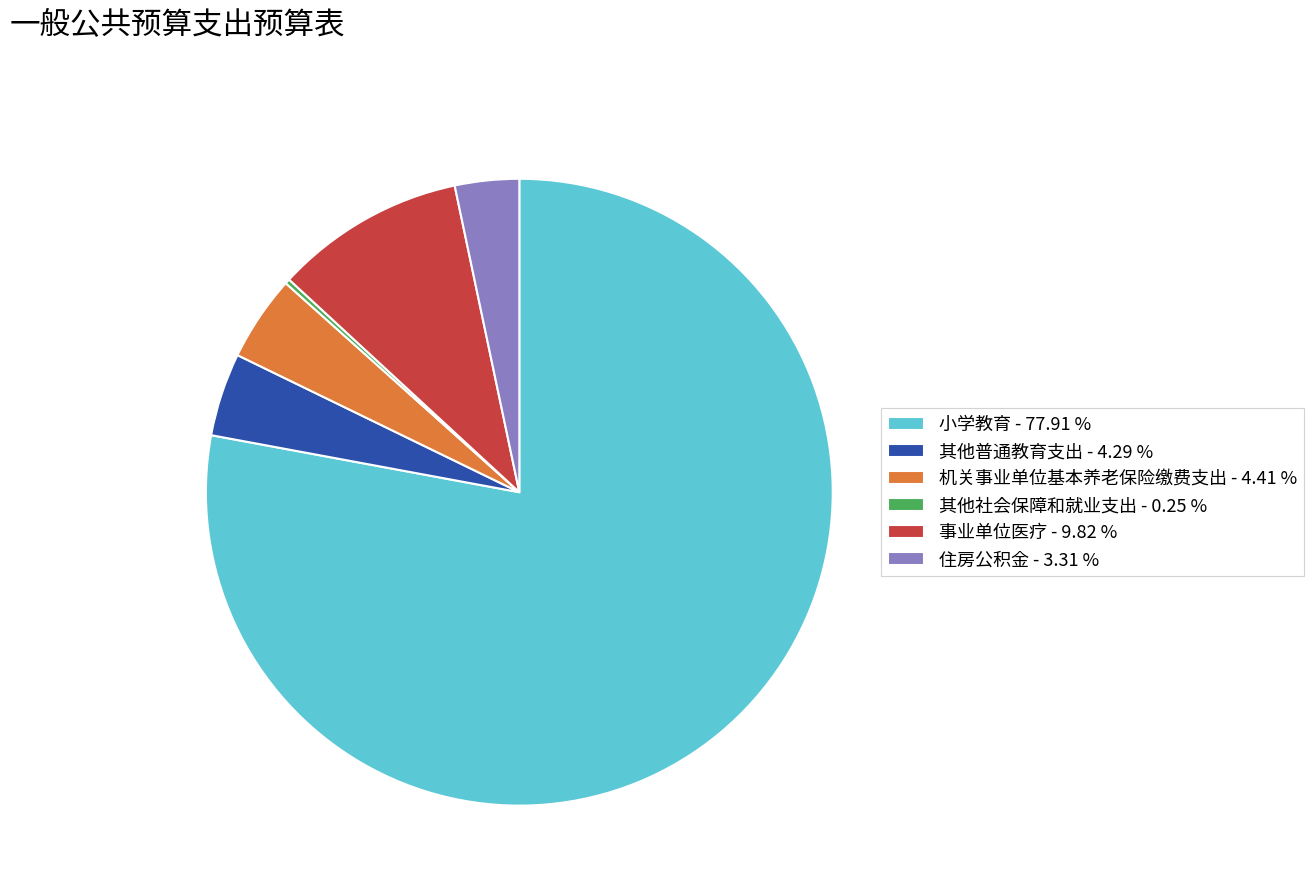

Which has a higher value, 住房公积金 - 3.31 % or 事业单位医疗 - 9.82 %?

事业单位医疗 - 9.82 %